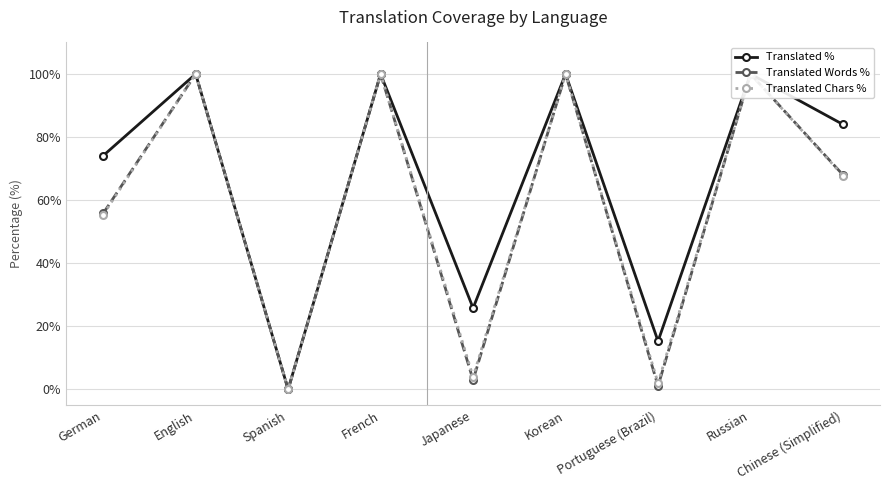

At which category does Translated % reach its first local peak?

English